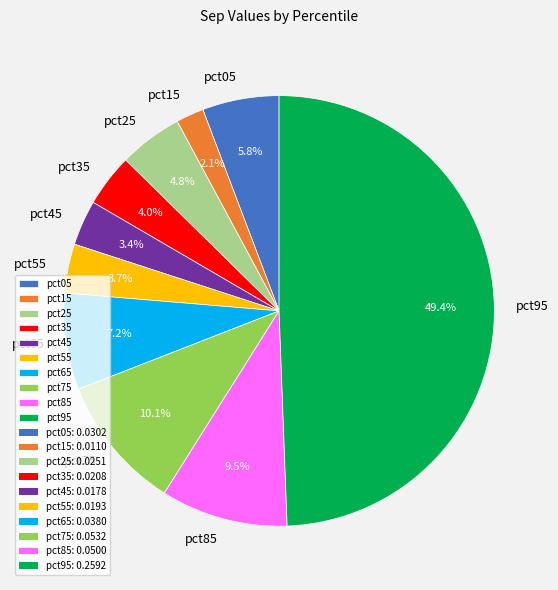

What percentage do pct55 and pct15 together represent?

5.8%